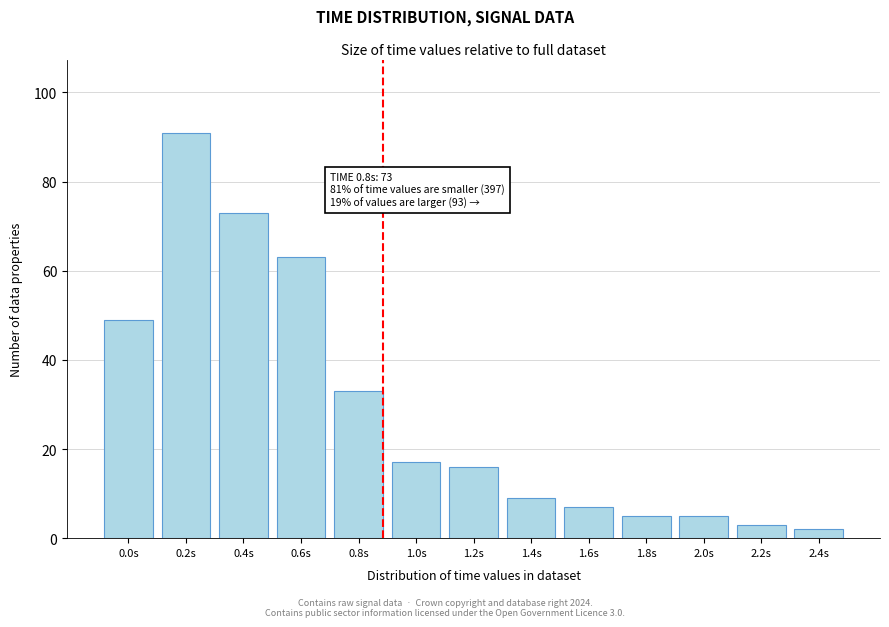

Reading right to left, extract all data points from this chart.

2.4s=2	2.2s=3	2.0s=5	1.8s=5	1.6s=7	1.4s=9	1.2s=16	1.0s=17	0.8s=33	0.6s=63	0.4s=73	0.2s=91	0.0s=49